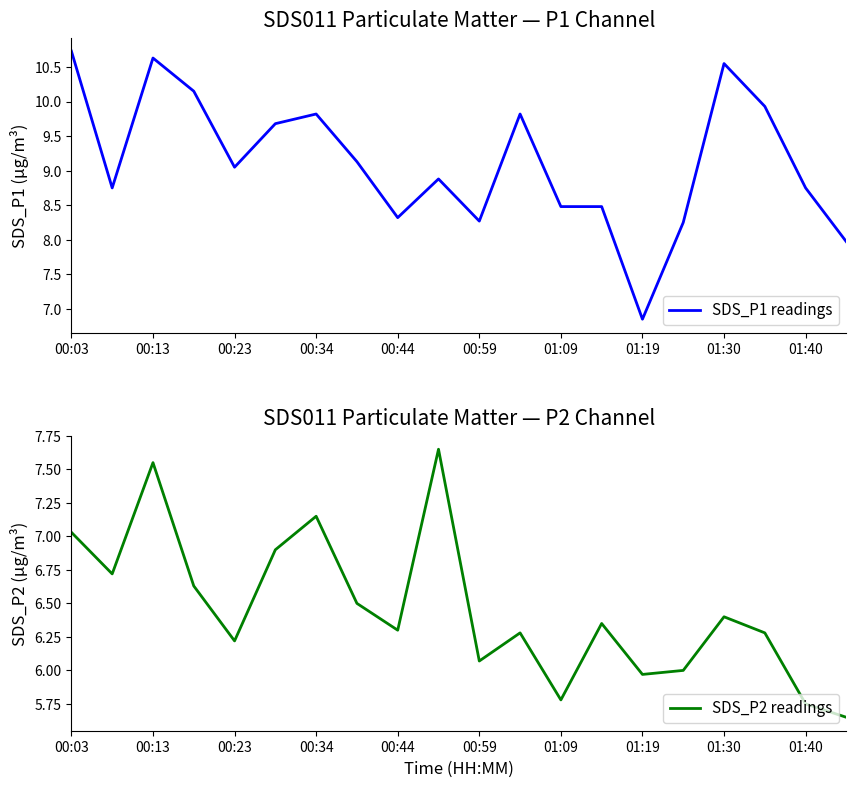

Does the chart display data point markers on the line(s)?

No